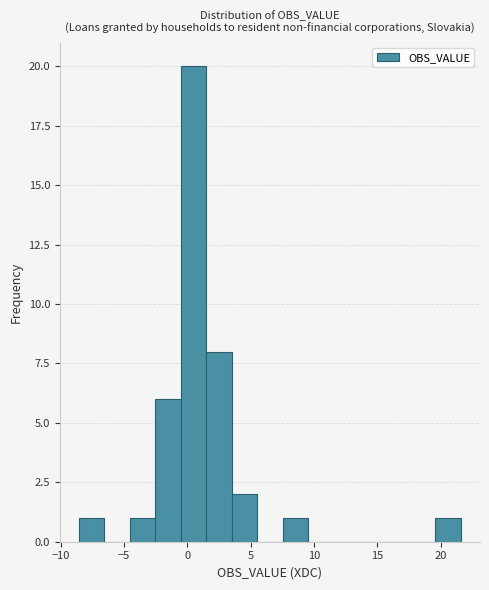

Reading left to right, list every bar in this chart as the range it spans on the x-axis followed by its height. Neither the bar edges nor the heights are printed on the chart, so give them approximately, as read against the axes.

-8.5 to -6.5: 1
-6.5 to -4.5: 0
-4.5 to -2.5: 1
-2.5 to -0.5: 6
-0.5 to 1.5: 20
1.5 to 3.5: 8
3.5 to 5.5: 2
5.5 to 7.5: 0
7.5 to 9.5: 1
9.5 to 11.5: 0
11.5 to 13.5: 0
13.5 to 15.5: 0
15.5 to 17.5: 0
17.5 to 19.5: 0
19.5 to 21.5: 1